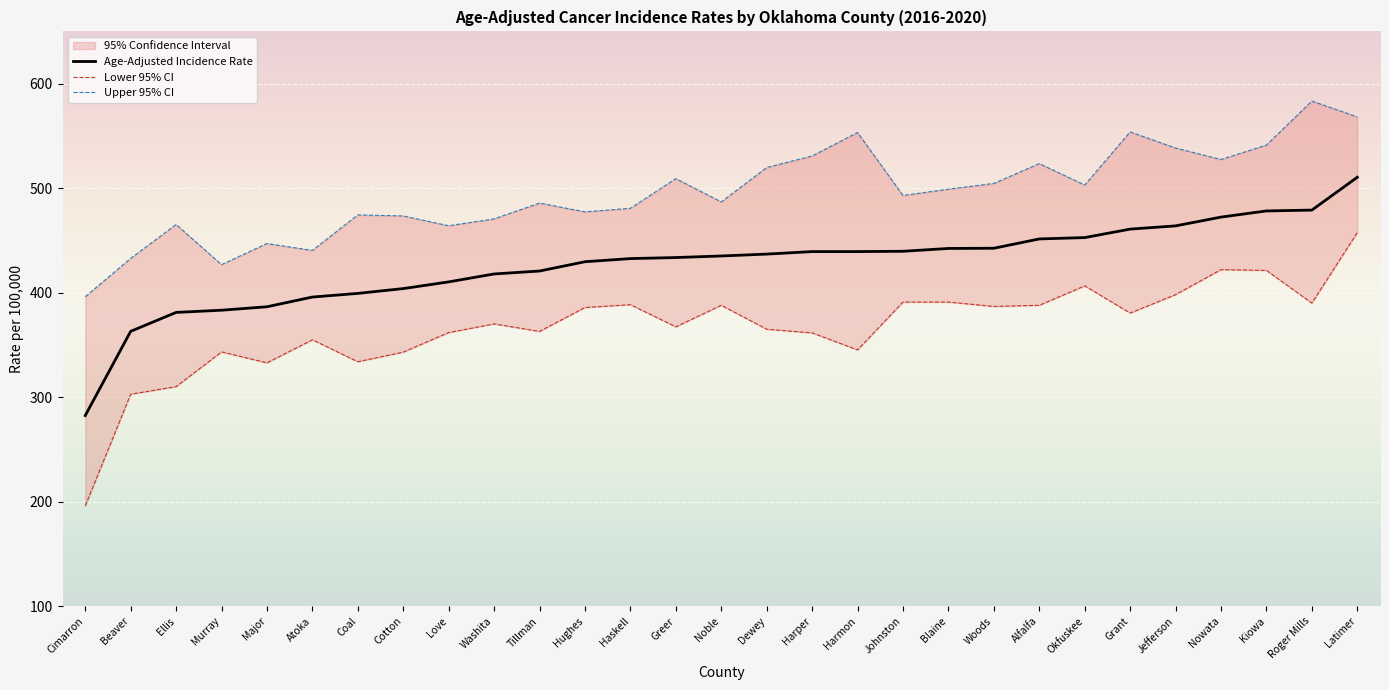

True or false: Lower 95% CI and Upper 95% CI intersect in this chart.

False